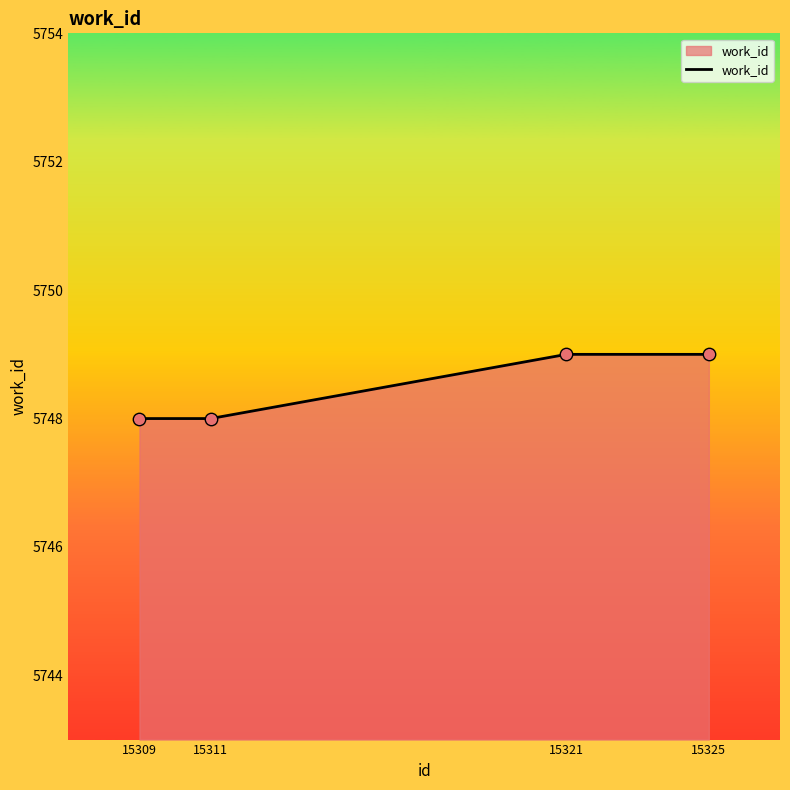

What is the change in value from 15311 to 15321?

+1